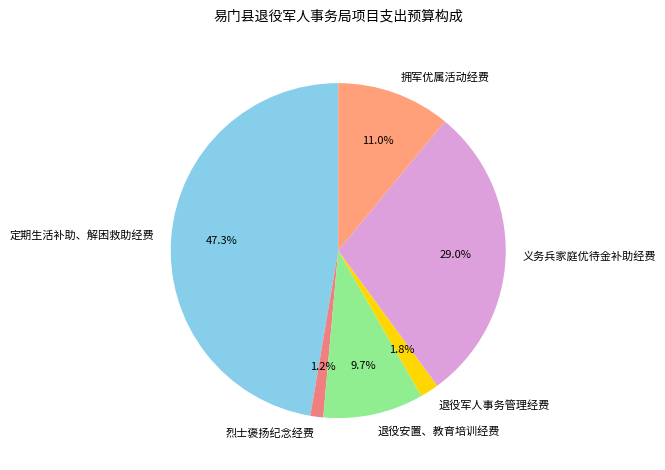

To the nearest percent, what percentage of the pie is 拥军优属活动经费?

11%